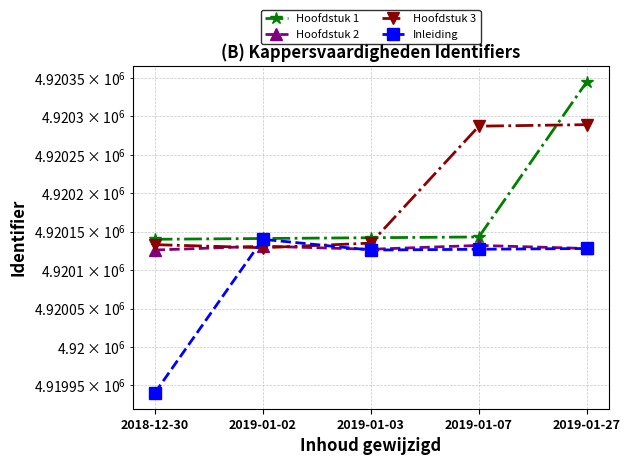

Is it true that Hoofdstuk 1 equals 2975008 at 2019-01-02?

False